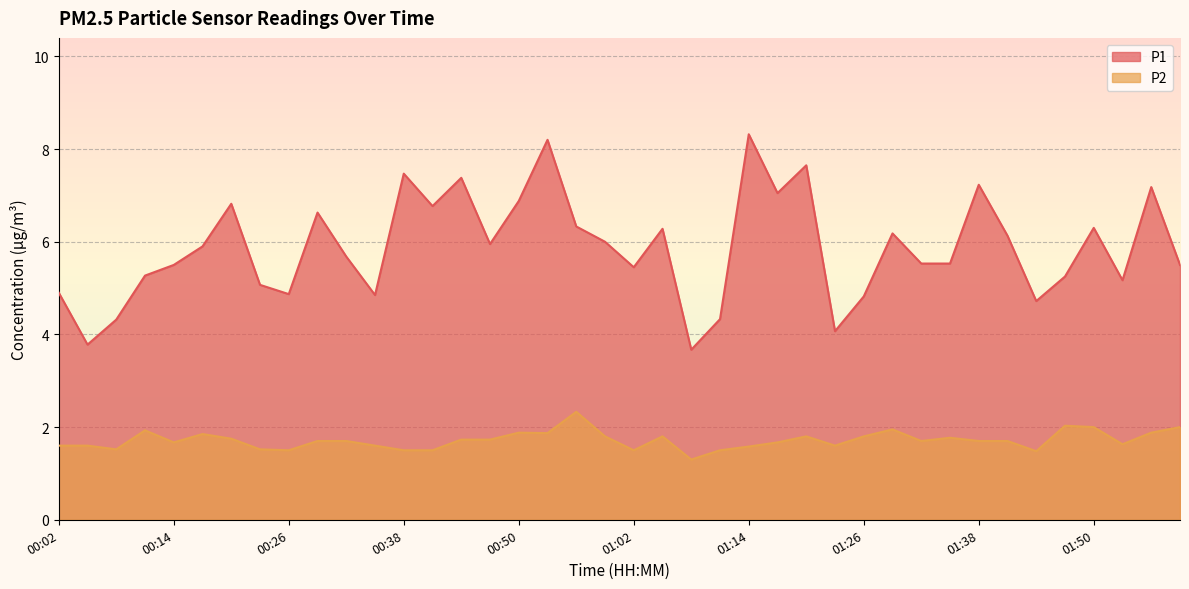

What is the difference between the P2 values at 00:44 and 00:59?

0.1